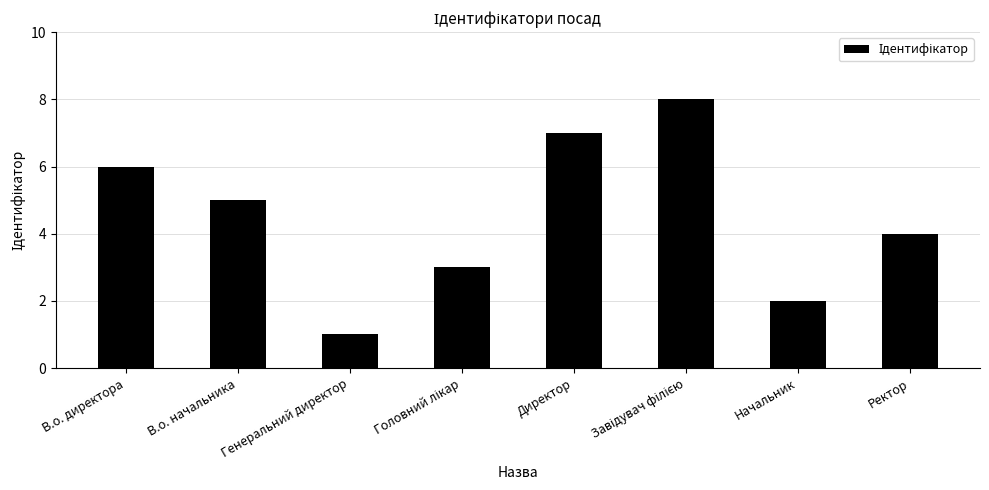

What is the label of the 4th bar from the right?

Директор